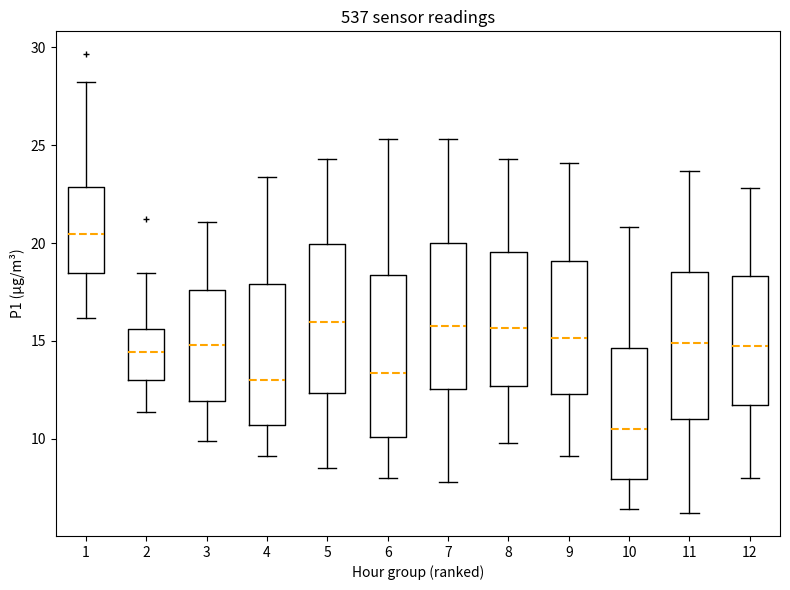

Which box's median line is the highest?

1